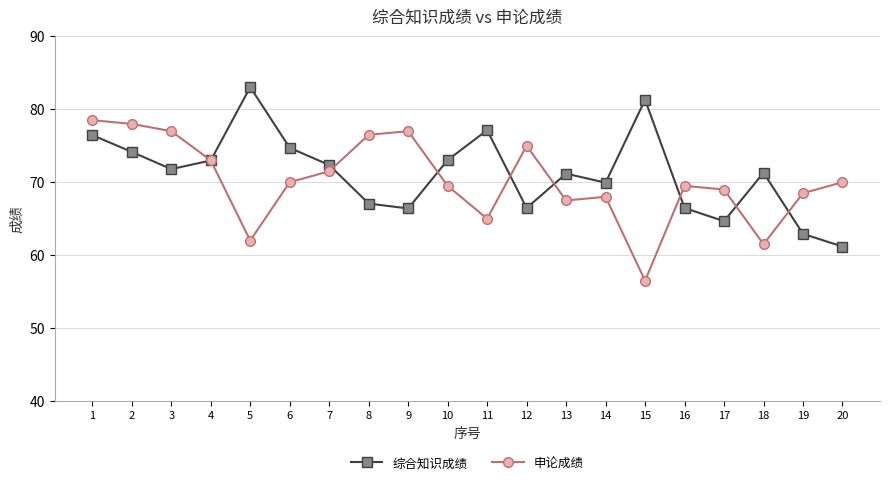

Rank the series by their maximum value, from highest to lowest.

综合知识成绩, 申论成绩